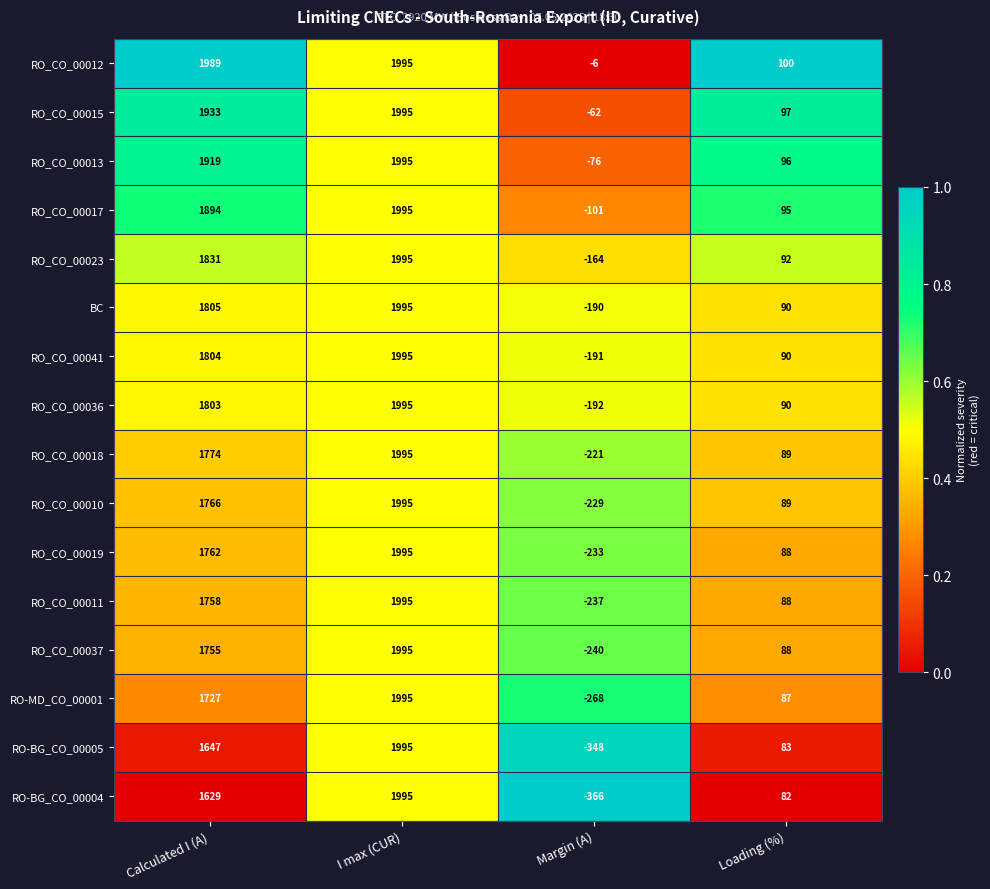

List the labels in order of RO_CO_00041 value, smallest first.

Margin (A), Loading (%), Calculated I (A), I max (CUR)